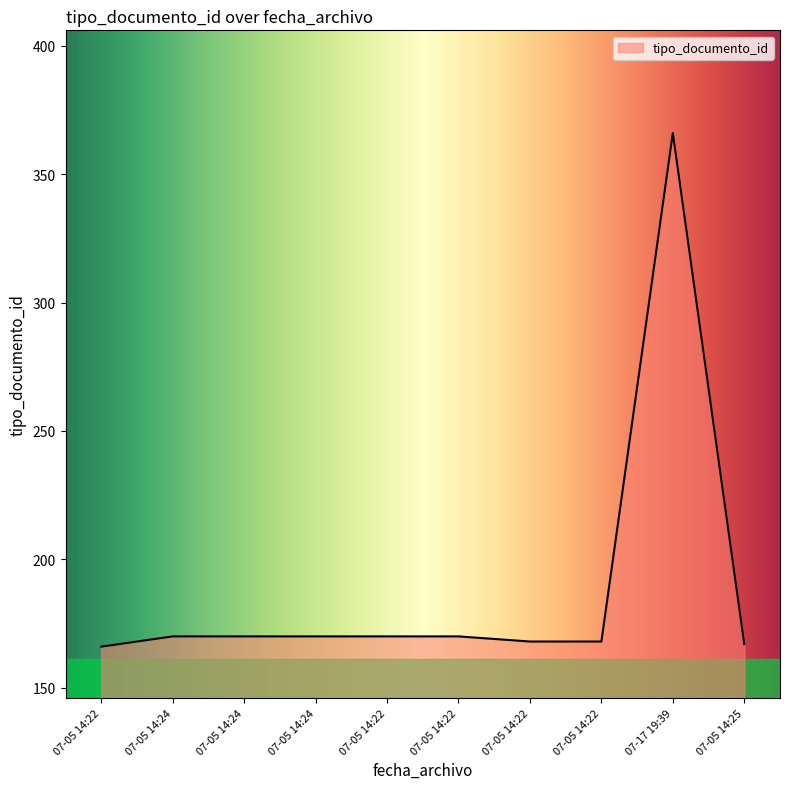

How many points are higher than both their immediate neighbors (excluding endpoints)?

1